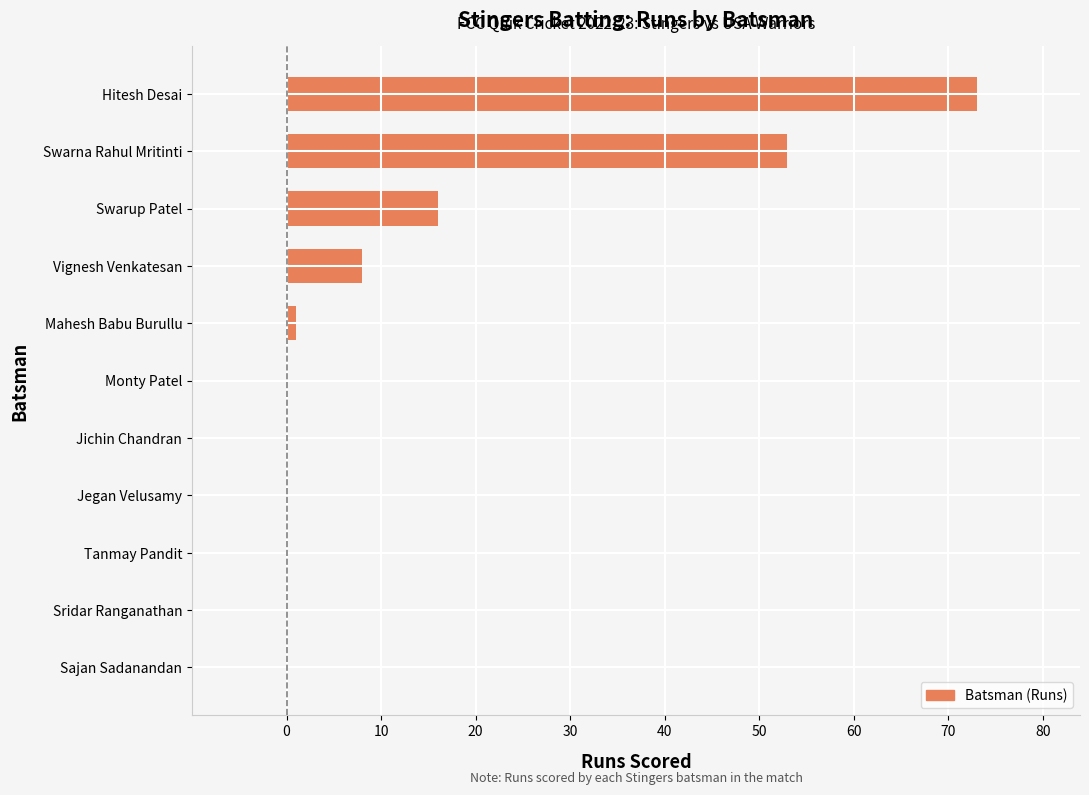

How many categories are shown in the chart?

11